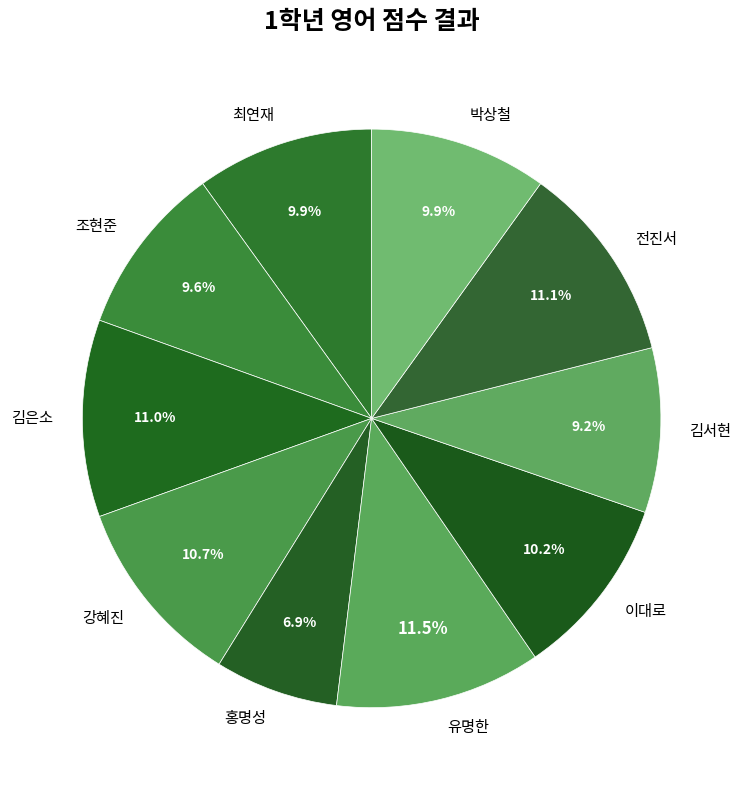

Is there a majority slice in this chart?

No